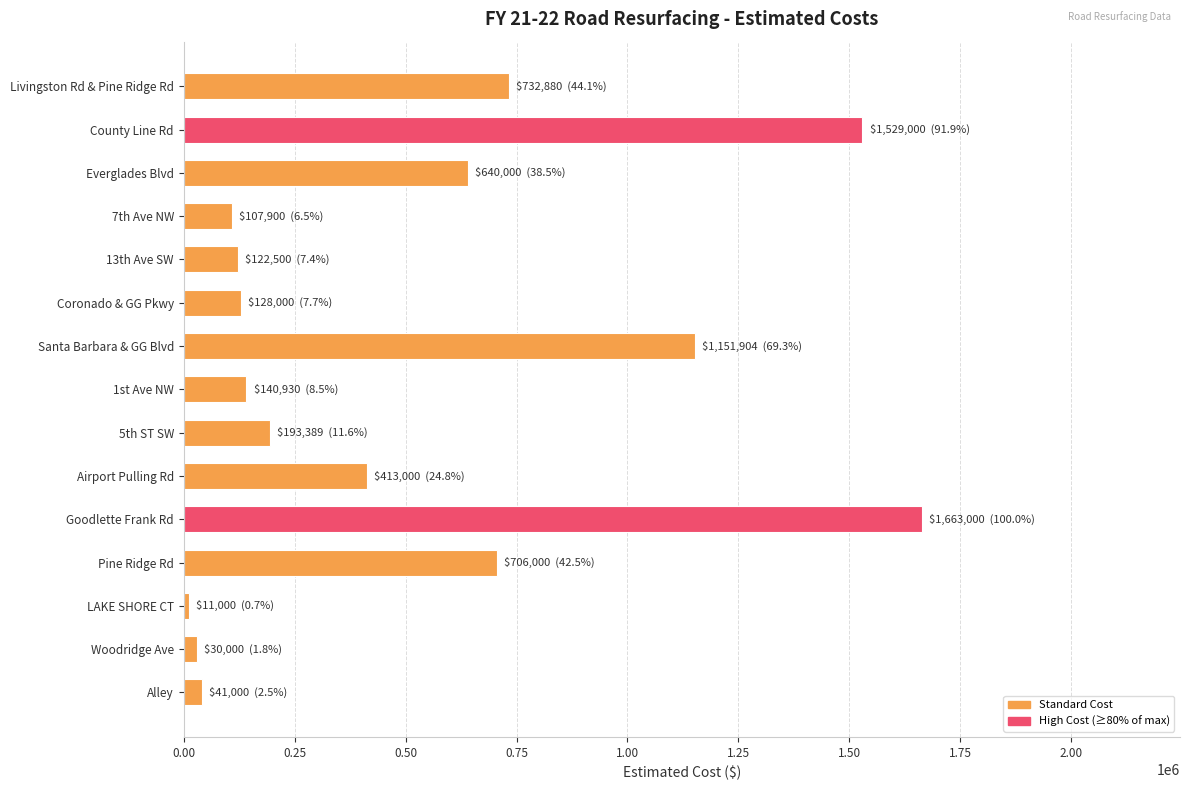

What is the difference between the second highest and minimum values?

1518000